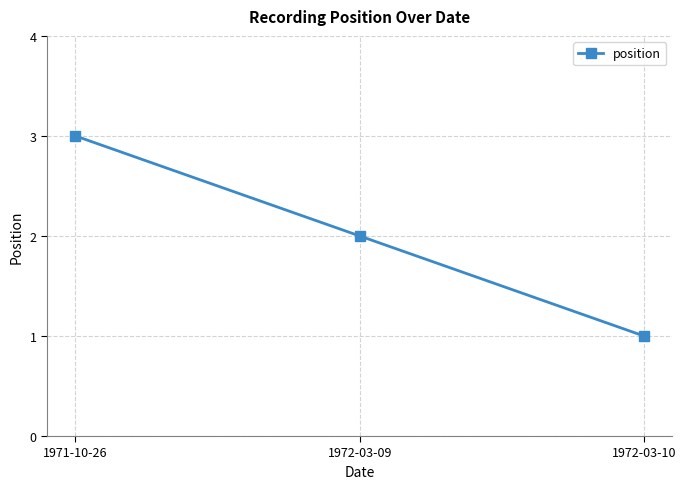

What is the ratio of the value at 1972-03-10 to the value at 1971-10-26?

0.3